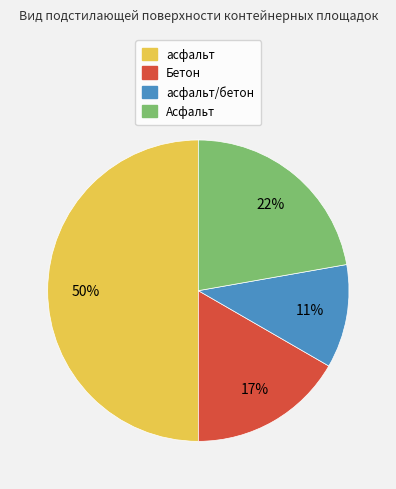

To the nearest percent, what is the average slice percentage?

25%